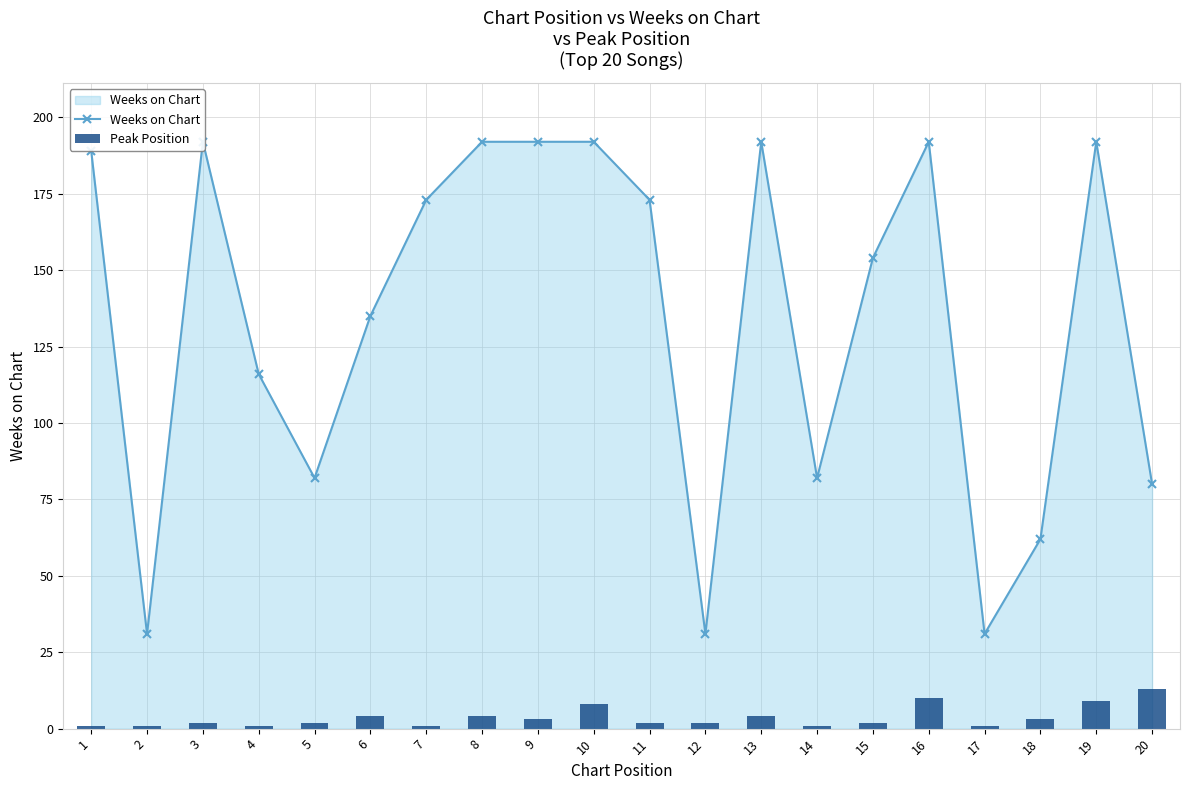

At which label does Peak Position first exceed 2?

6